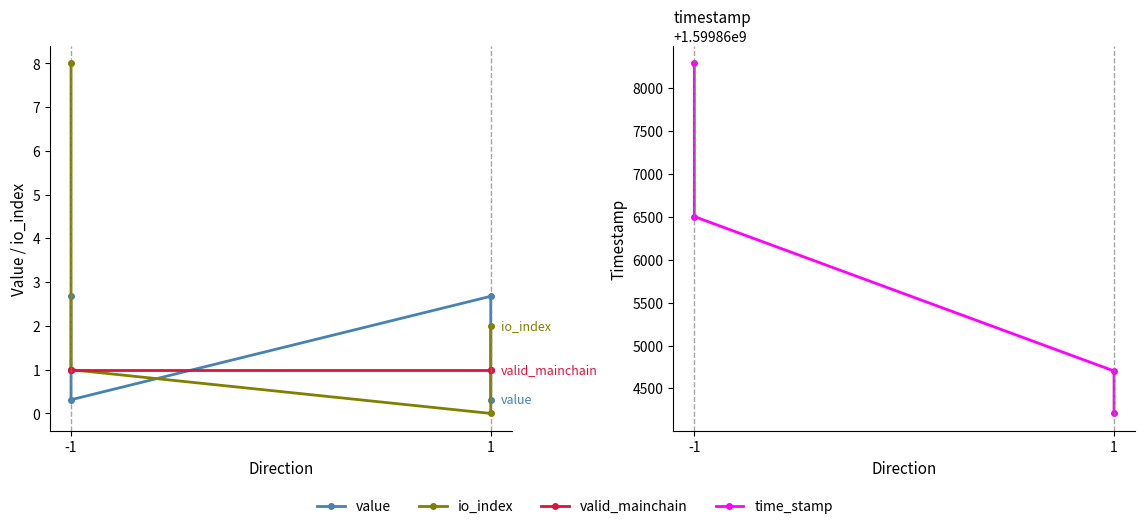

List the series in order of their peak value, highest first.

time_stamp, io_index, value, valid_mainchain